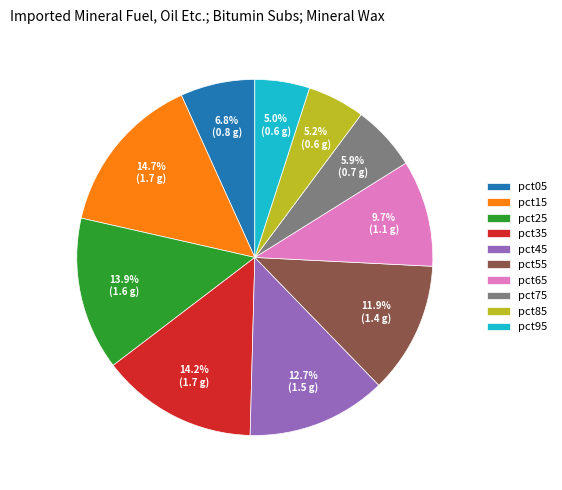

What is the ratio of the value at pct45 to the value at pct65?

1.3